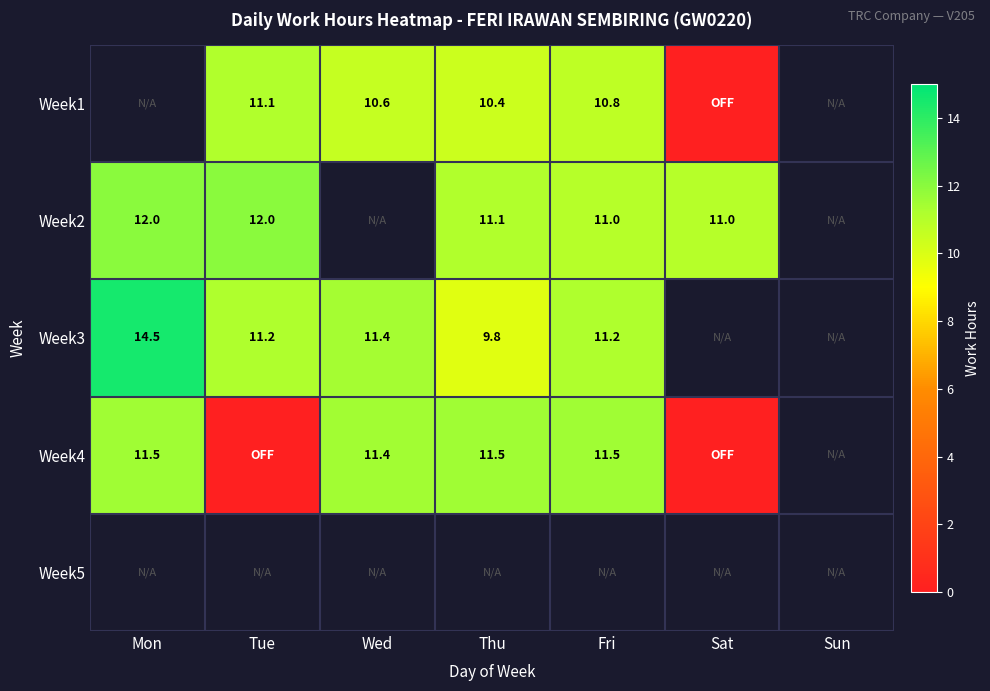

The Week4 series shows 6.8 at Mon. True or false?

False